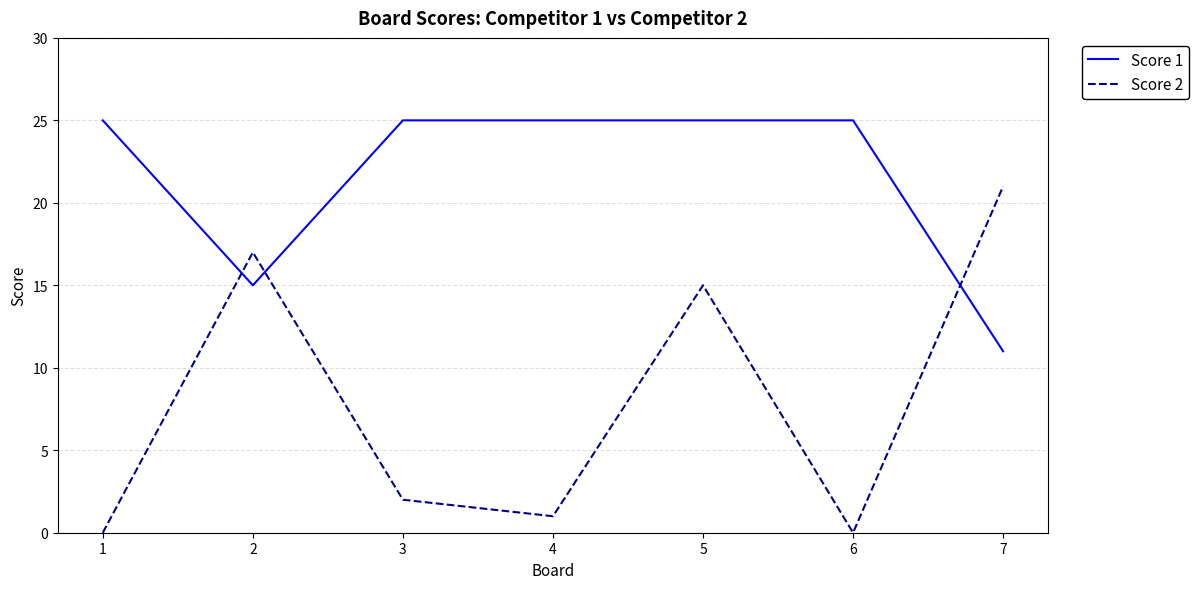

Rank the series by their average value, from highest to lowest.

Score 1, Score 2